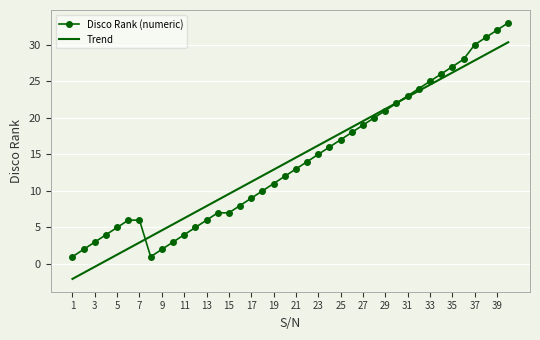

Rank the series by their maximum value, from lowest to highest.

Trend, Disco Rank (numeric)